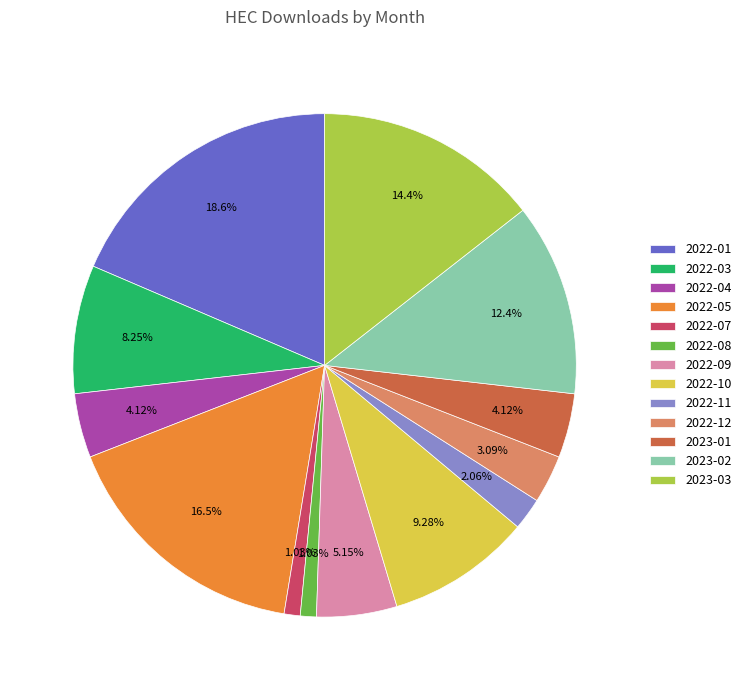

Between 2022-11 and 2022-12, which is larger?

2022-12